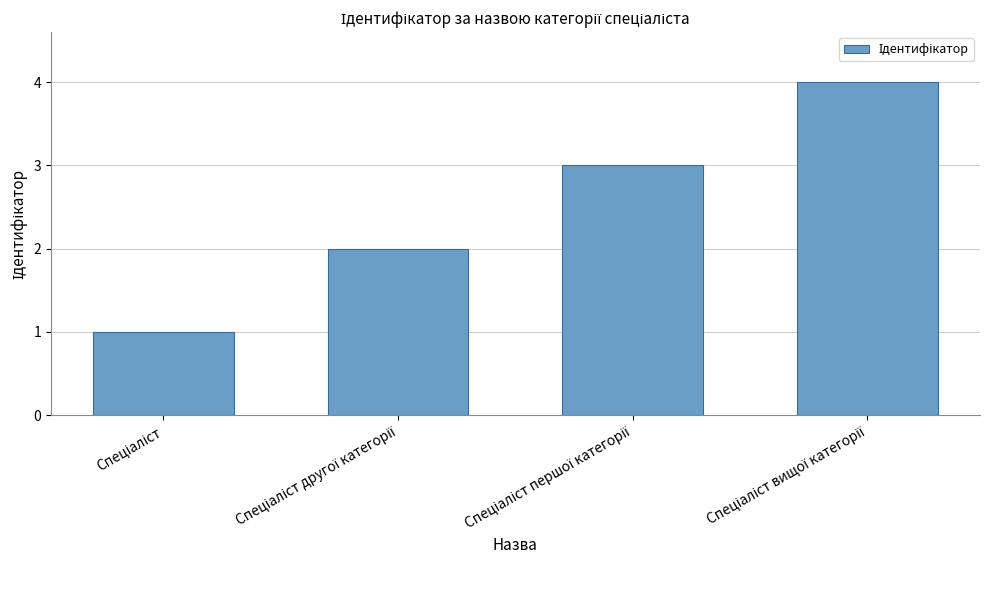

How many data points are less than 3?

2